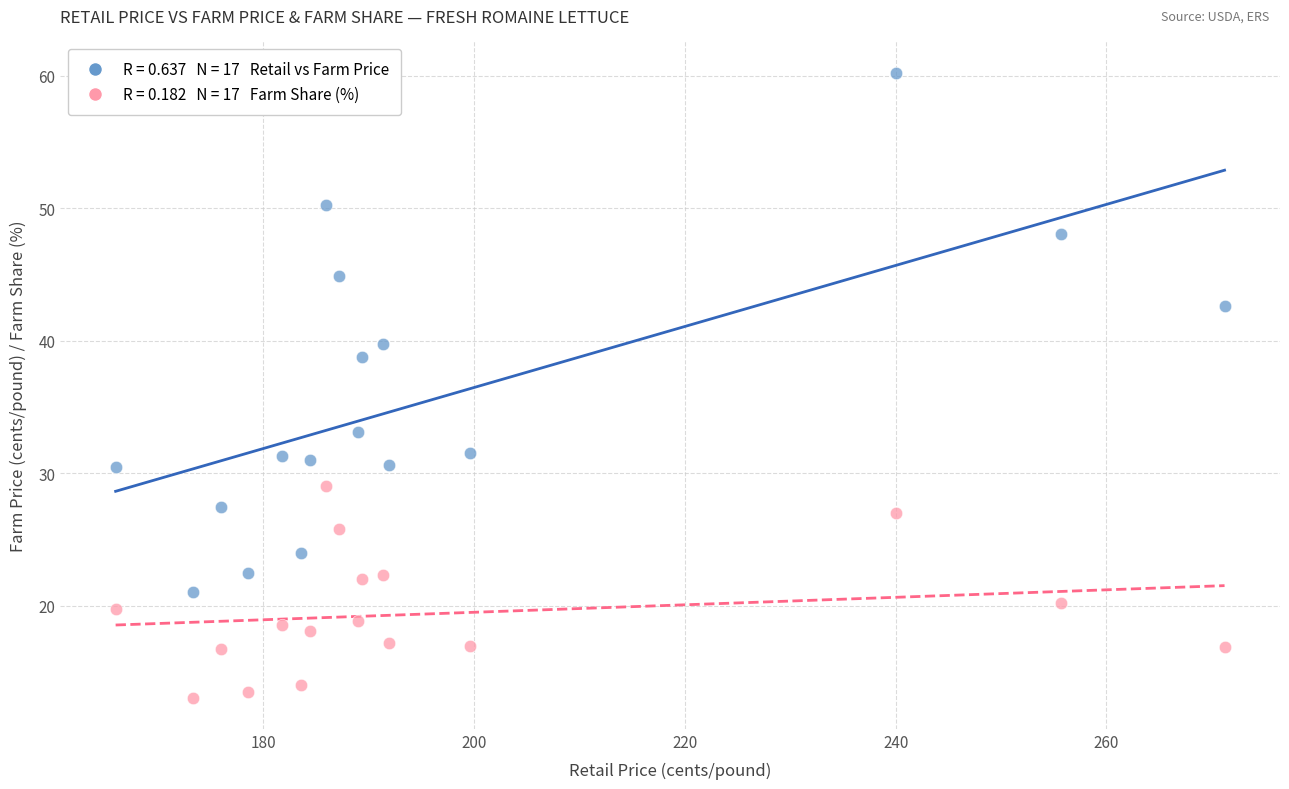

Across all data points, what is the range of Y values (max minus min)?

47.2